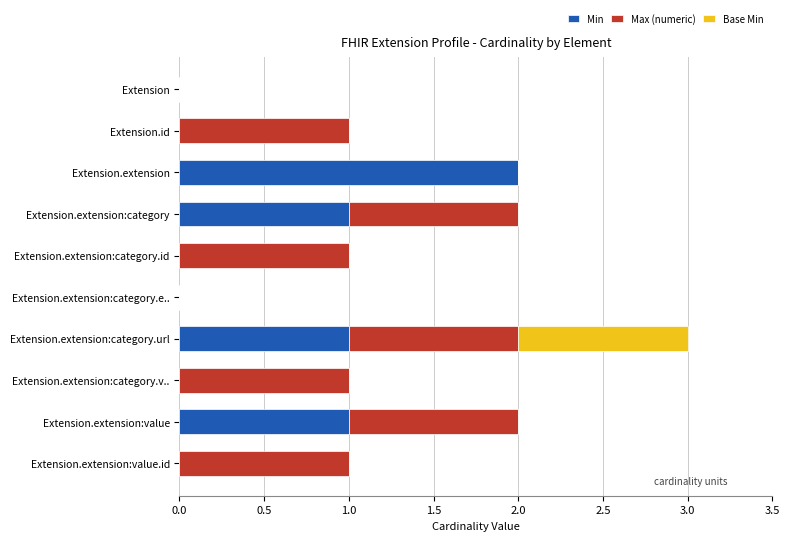

At which category is the sum across all series the highest?

Extension.extension:category.url